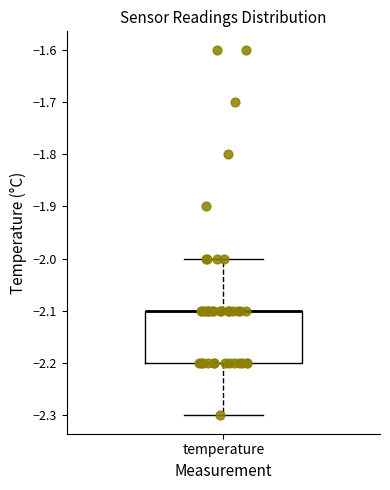

Where does the lower whisker of the box for temperature end on the y-axis? The values are not printed on the chart, so give them approximately, as read against the axis.

-2.3